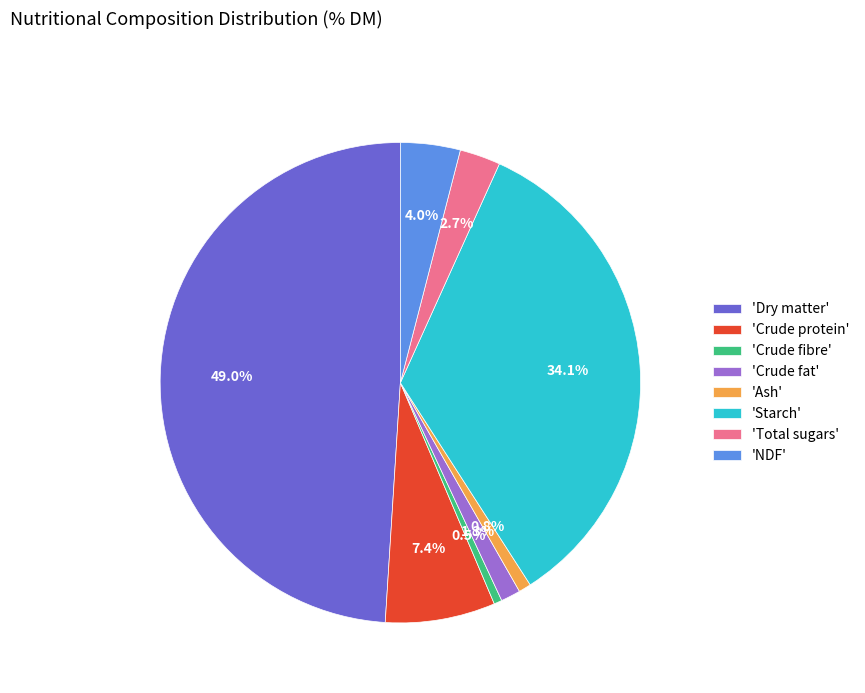

Between 'NDF' and 'Crude fibre', which is larger?

'NDF'